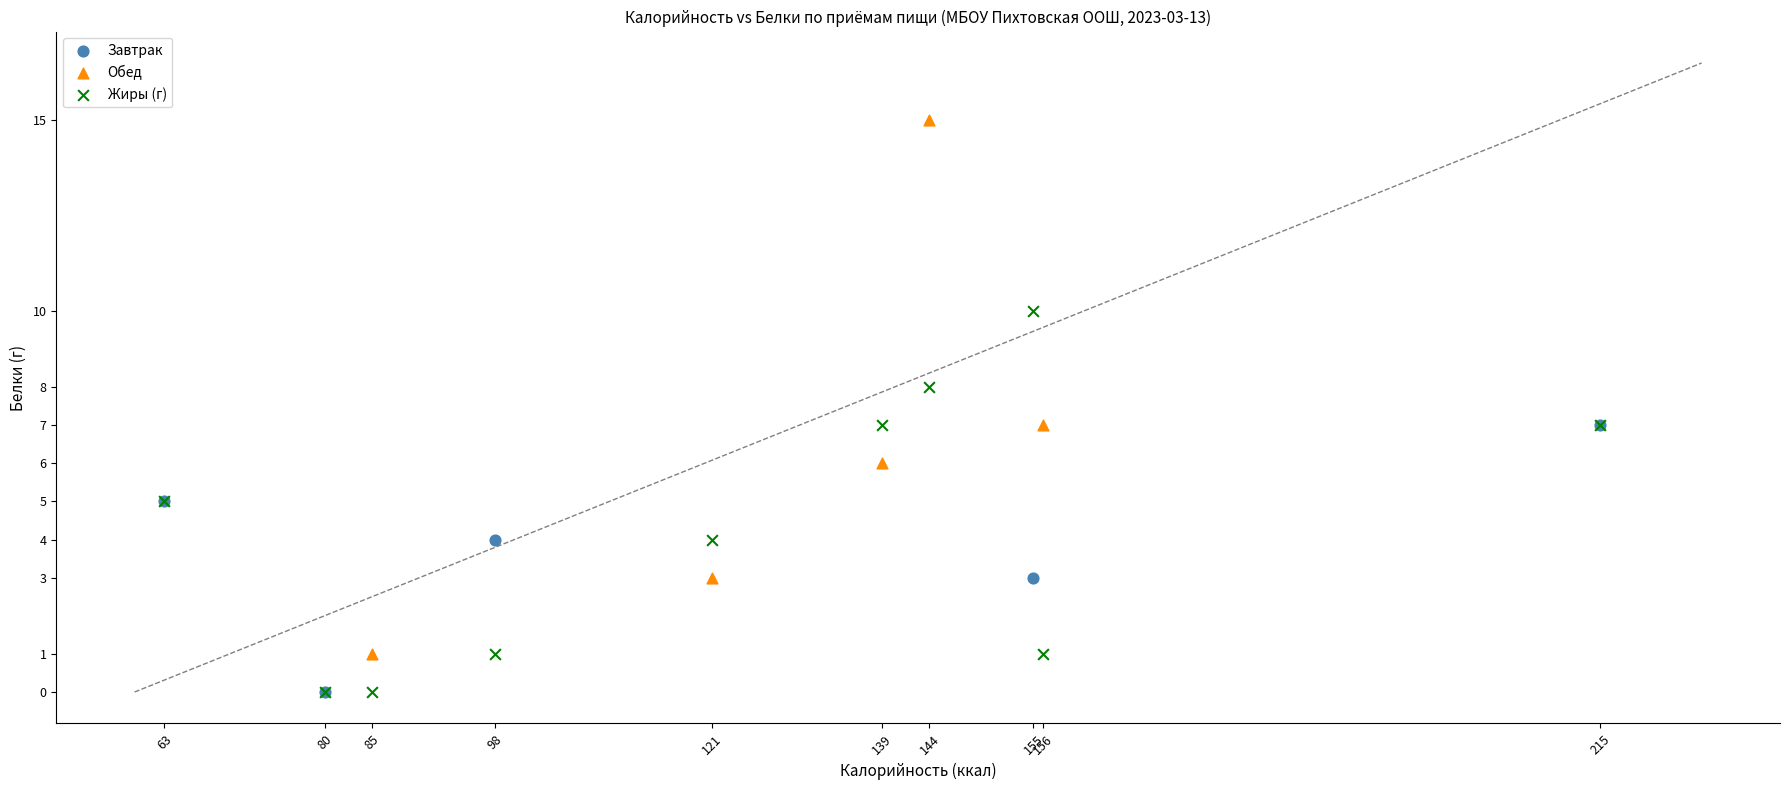

Which series has the widest spread of Y values?

Обед